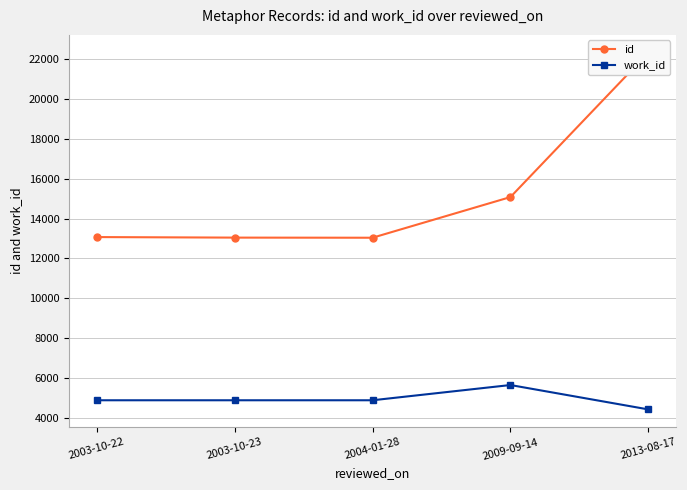

Which series changed the most between 2004-01-28 and 2009-09-14?

id